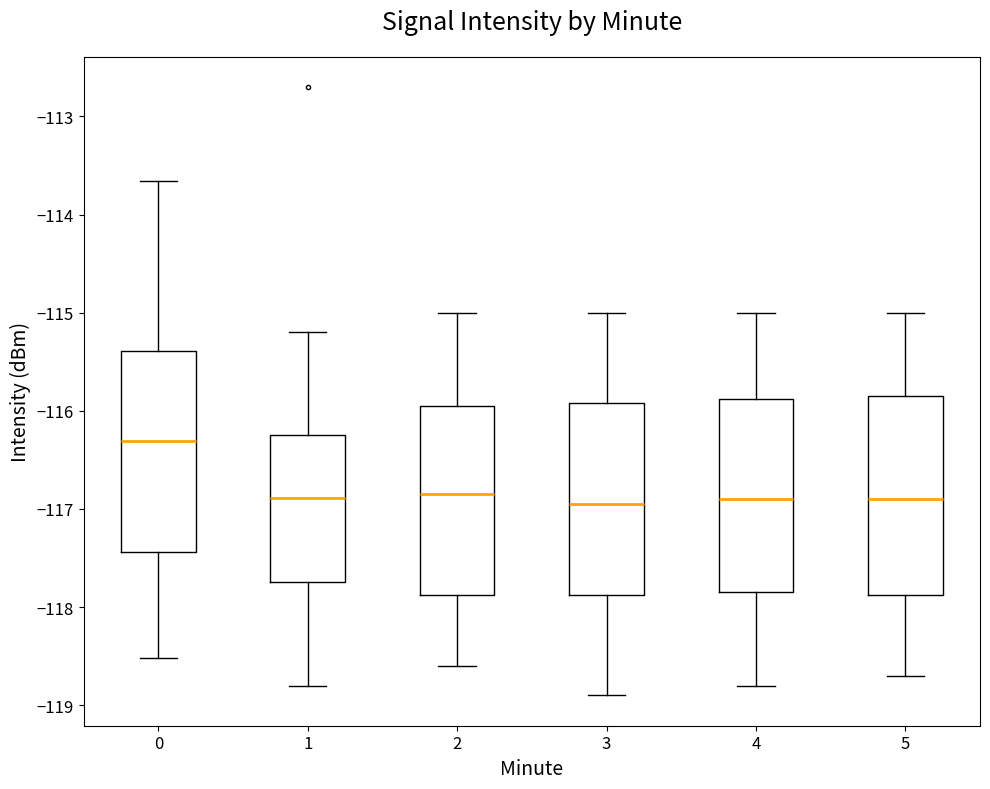

Where does the upper whisker of the box at x = 1 end on the y-axis? The values are not printed on the chart, so give them approximately, as read against the axis.

-115.2